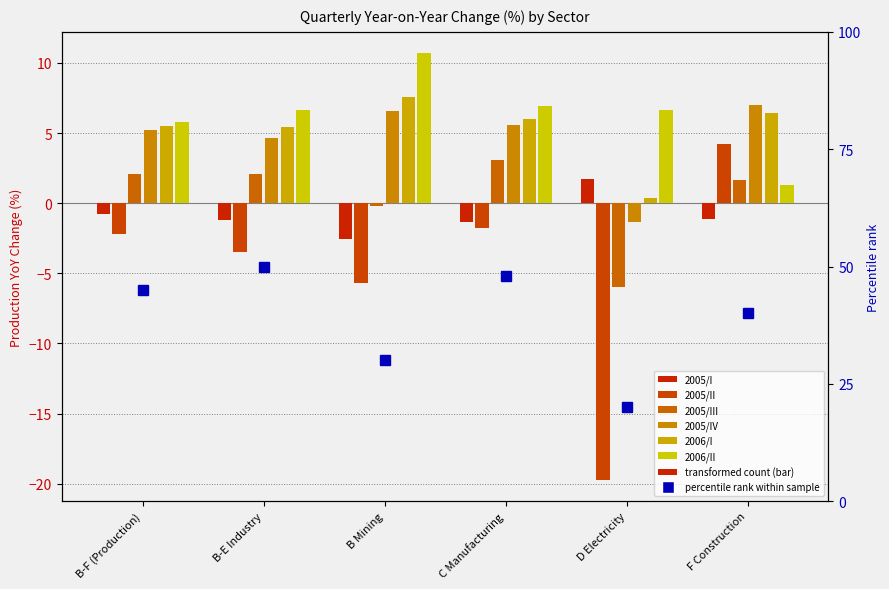

The value of 2005/IV at B Mining is 6.6. True or false?

True